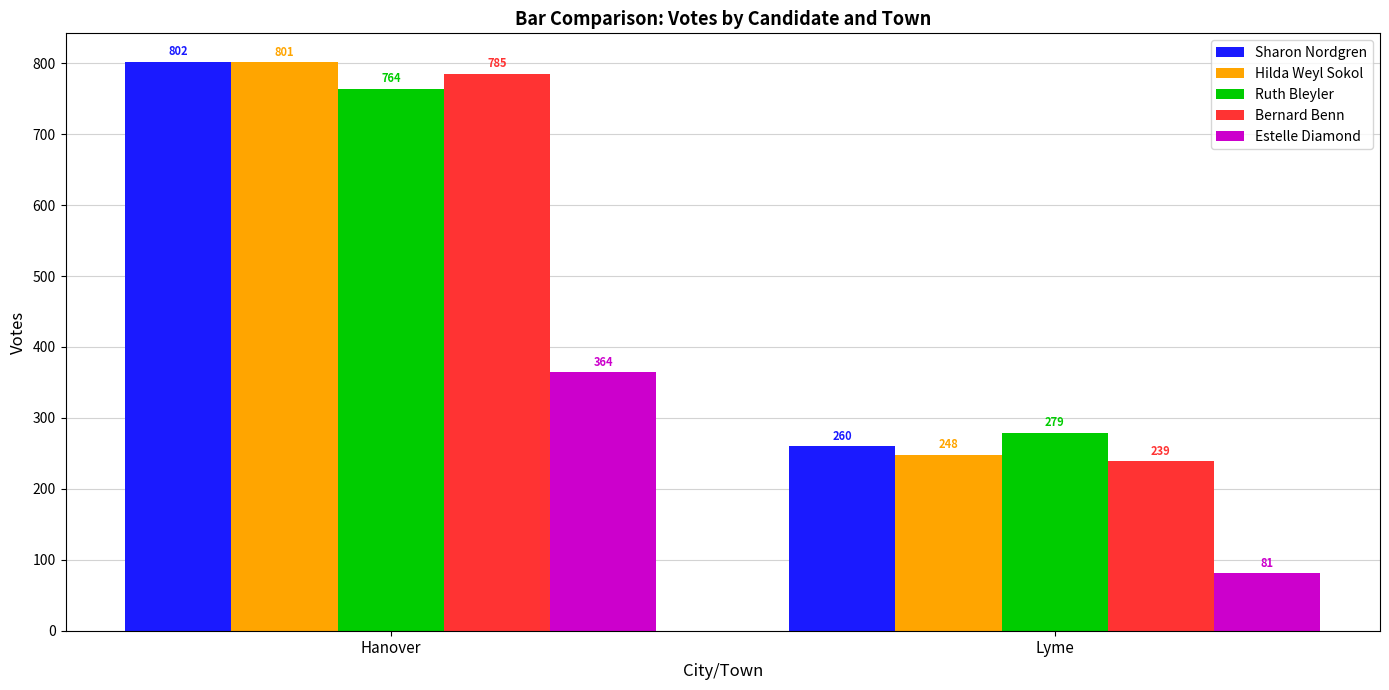

Are the bars grouped side by side (vs. stacked)?

Yes